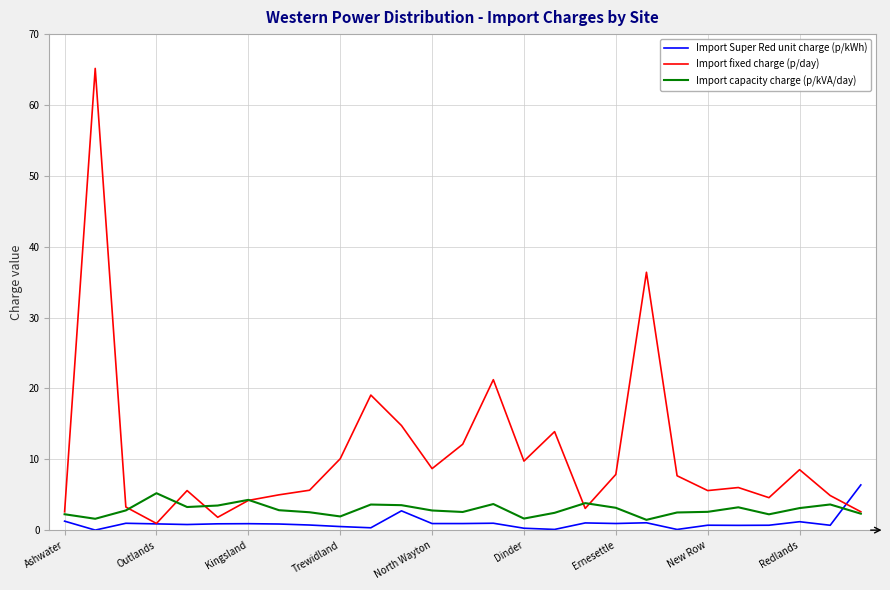

Which series has the widest spread of values?

Import fixed charge (p/day)